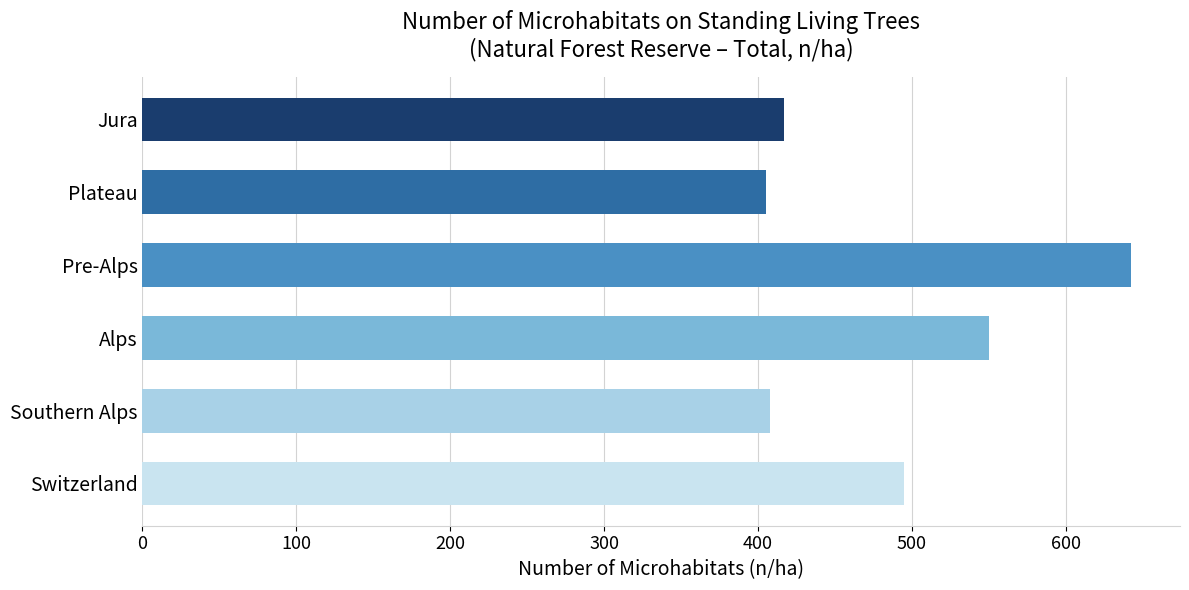

The chart shows a value of 495 at Switzerland. True or false?

True